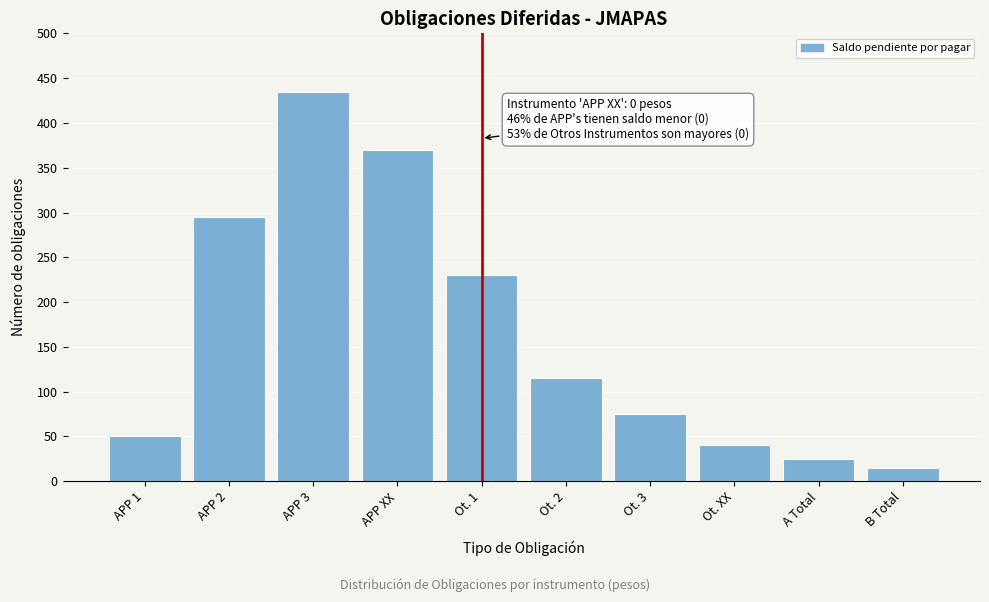

Reading left to right, list all the values displayed in this chart.

APP 1=50	APP 2=295	APP 3=435	APP XX=370	Ot. 1=230	Ot. 2=115	Ot. 3=75	Ot. XX=40	A Total=25	B Total=15